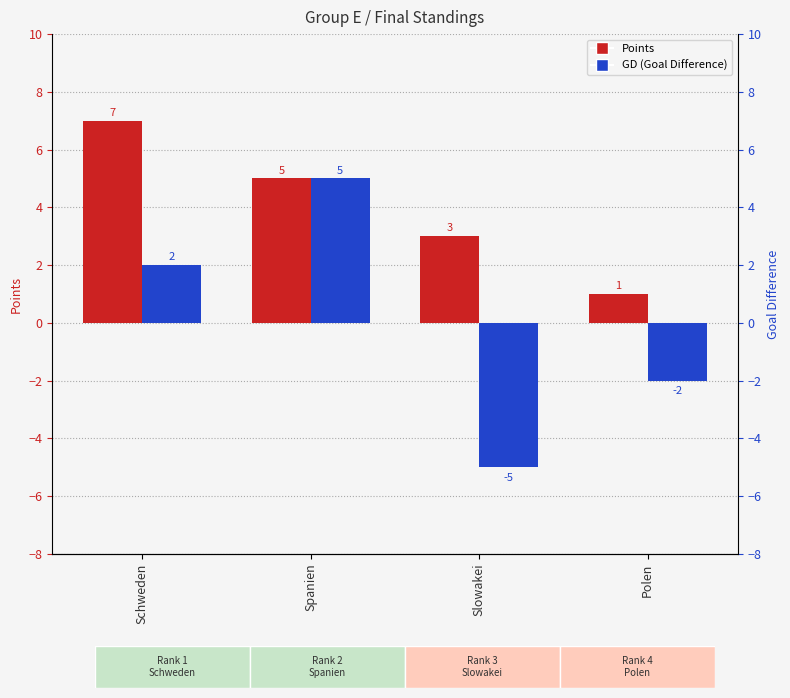

How many distinct data groups are displayed?

2